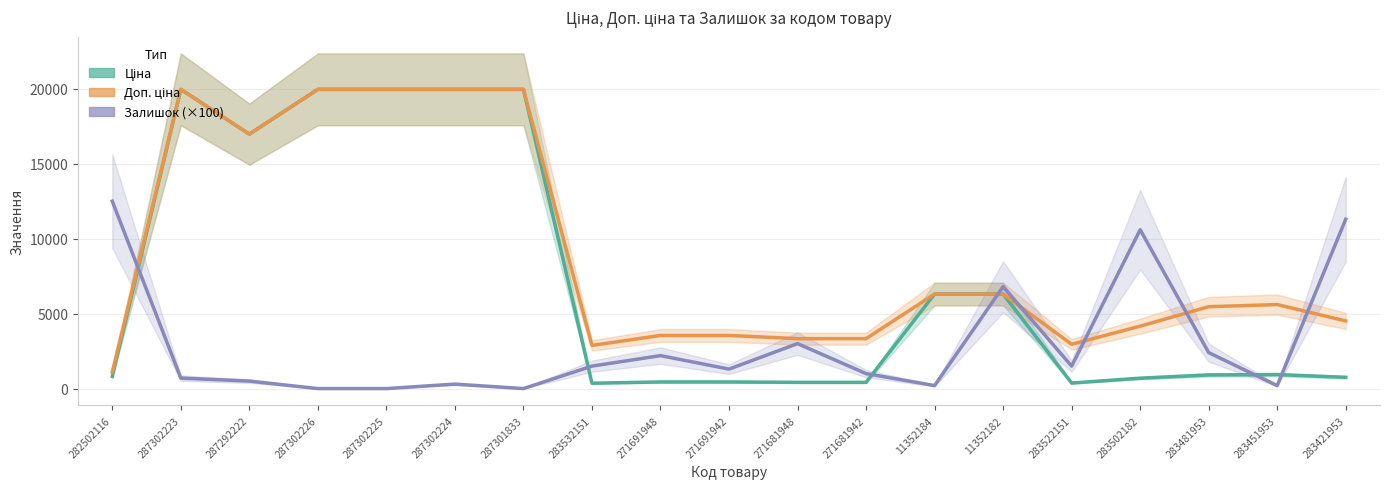

What are all the series names shown in the legend?

Ціна, Доп. ціна, Залишок (×100)